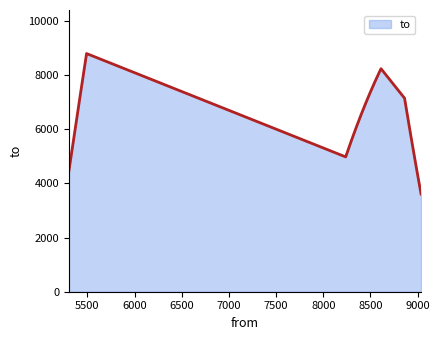

What is the difference between the maximum and minimum values?

5181.4